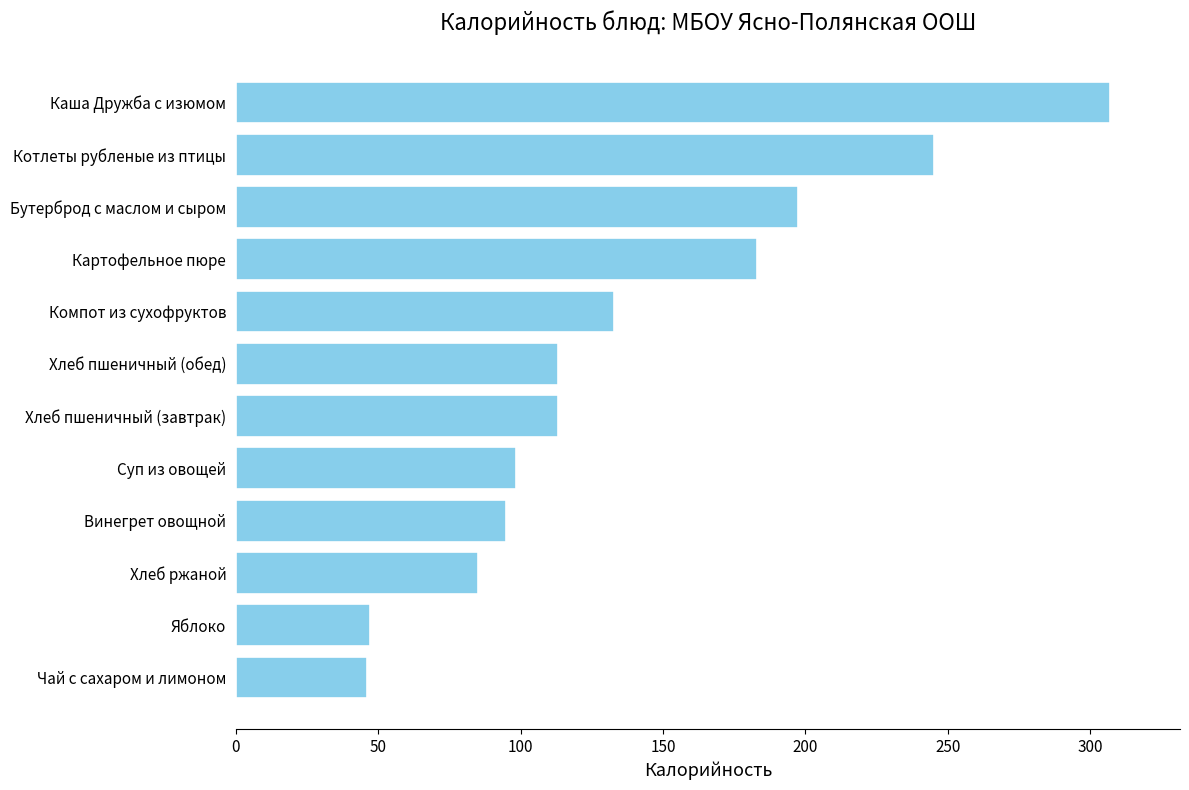

What is the difference between the maximum and minimum values?

261.0